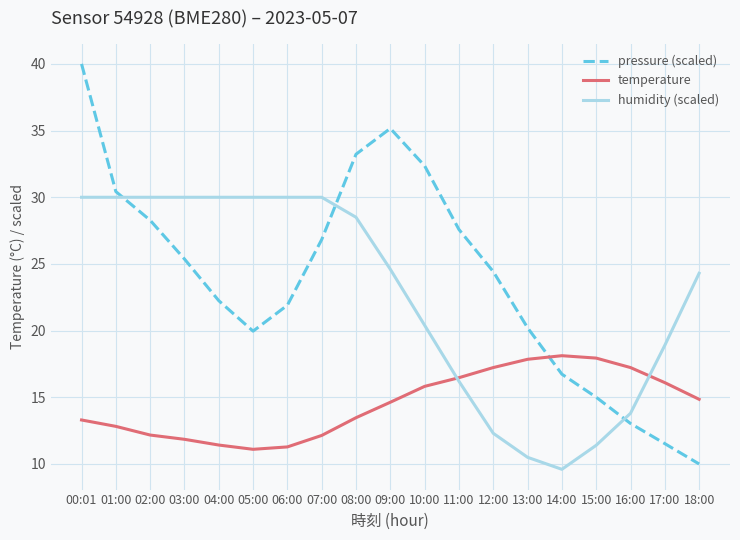

Which label corresponds to the largest value in the chart?

00:01